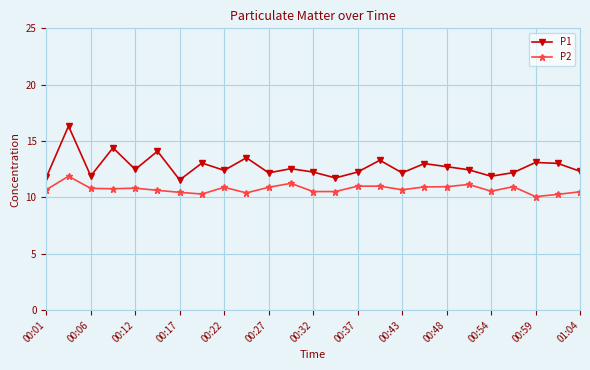

How many data points does each series have?

25